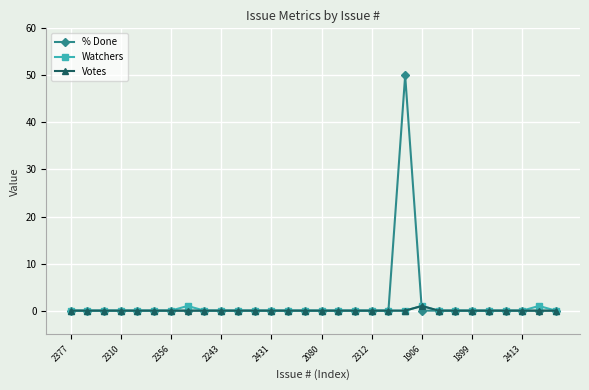

At how many categories does at least one series exceed 32?

1